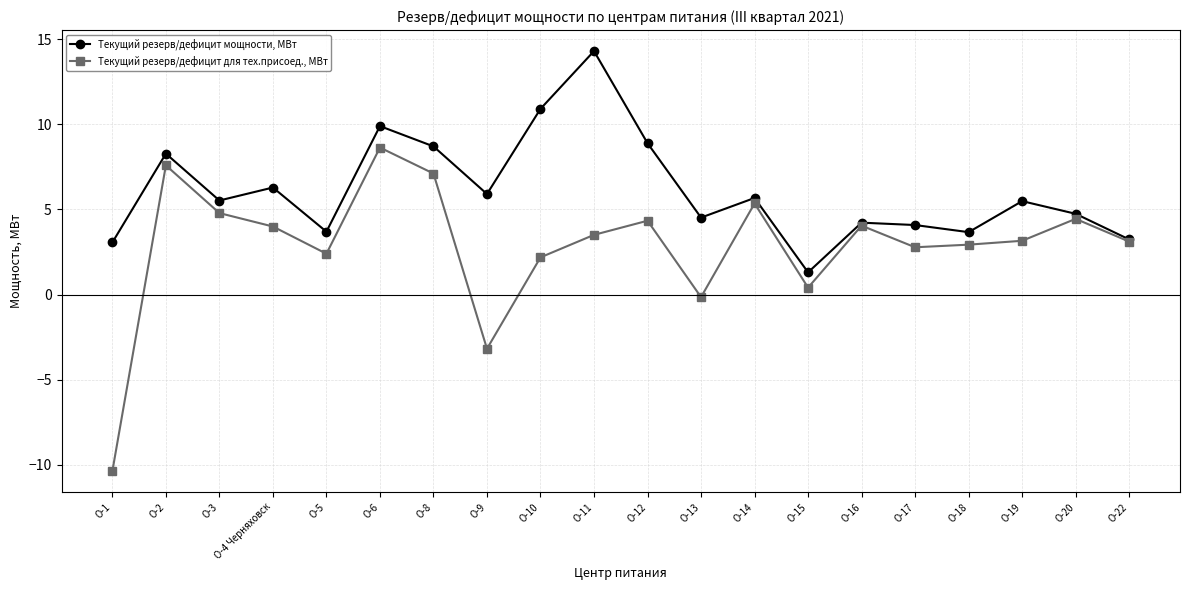

How many values in Текущий резерв/дефицит для тех.присоед., МВт are below zero?

3